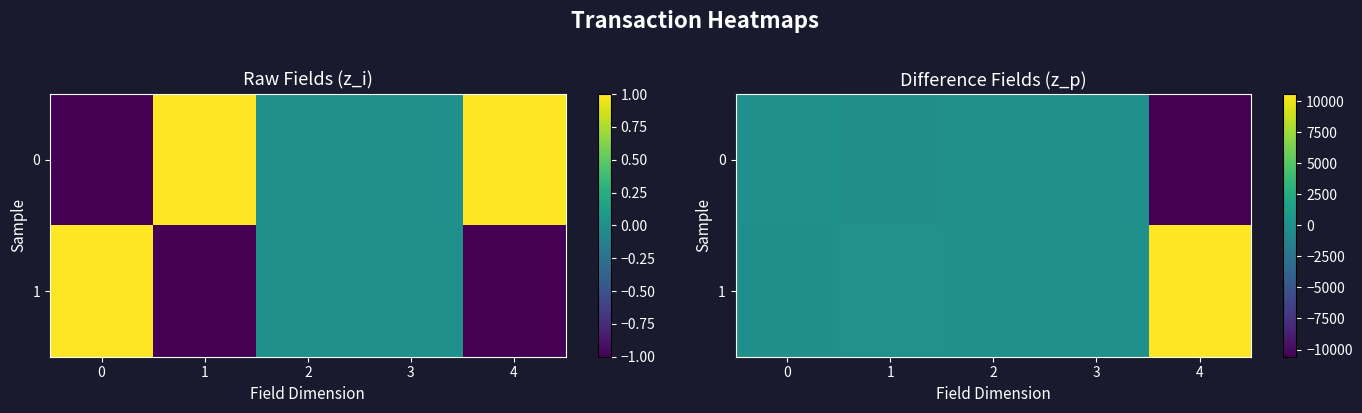

List the series in order of their overall mean, lowest first.

0, 1